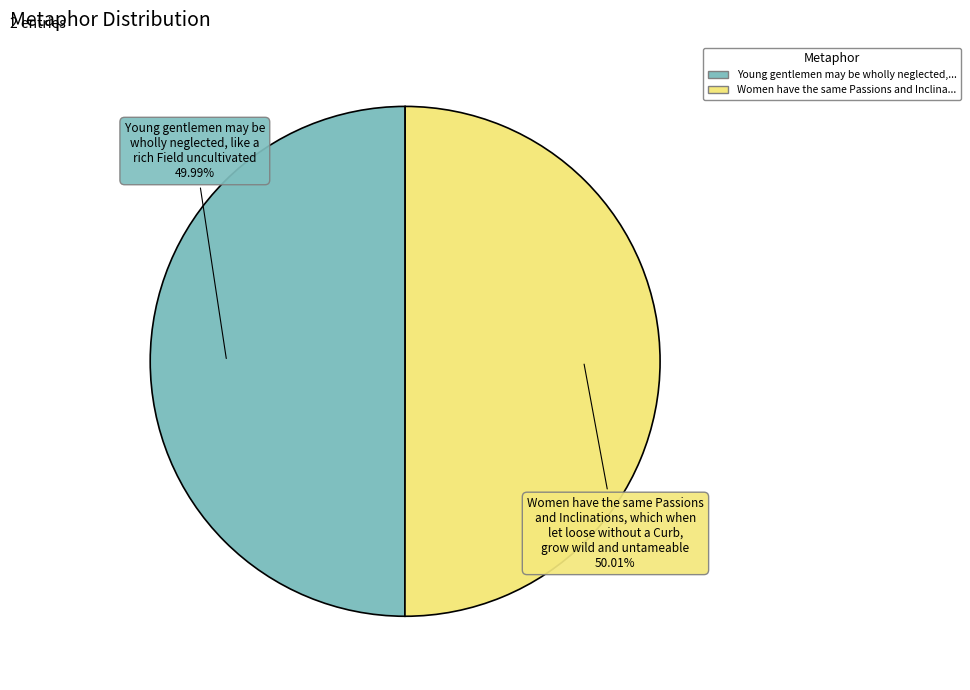

Is there any slice that represents more than half of the pie?

Yes